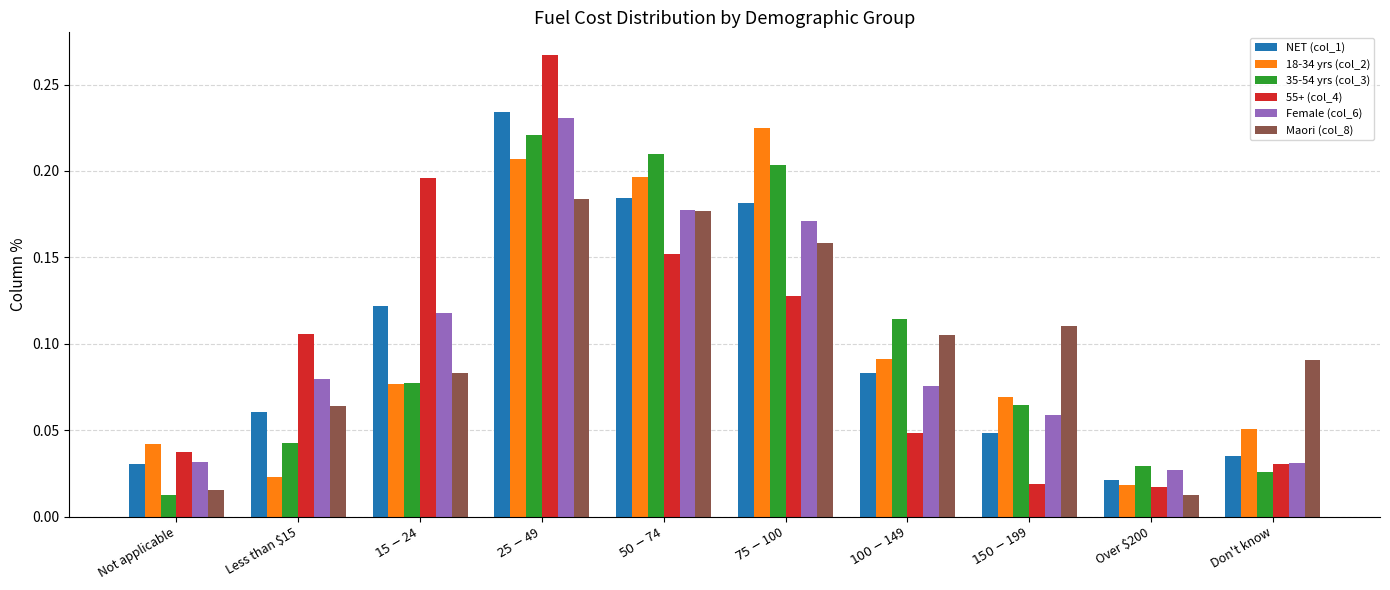

At how many categories does at least one series exceed 0?

10